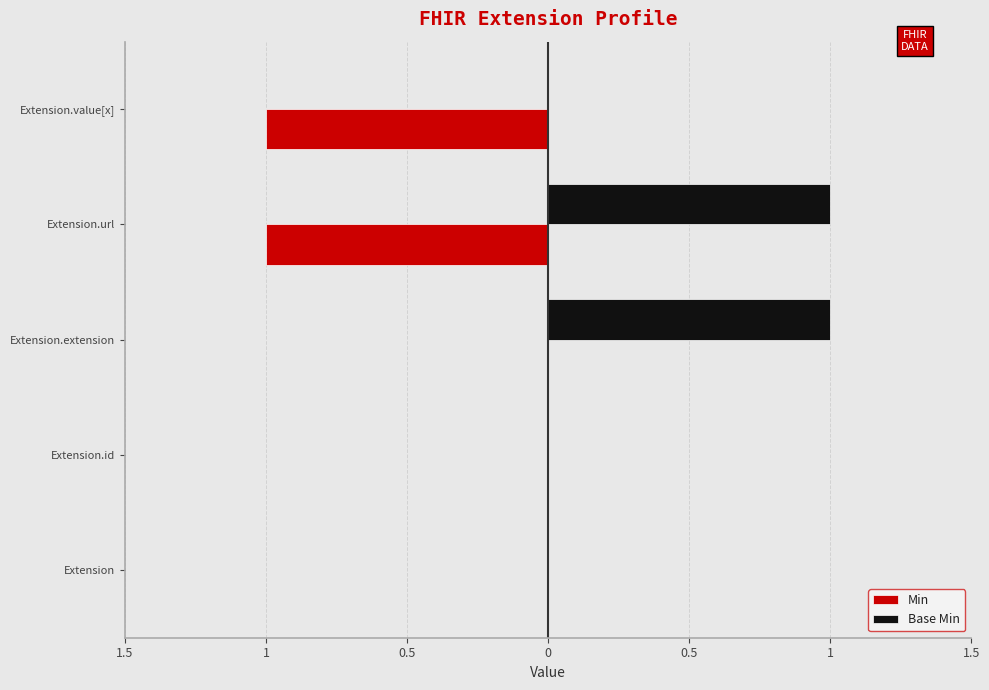

Count the Base Min values in the range 0 to 1.

5